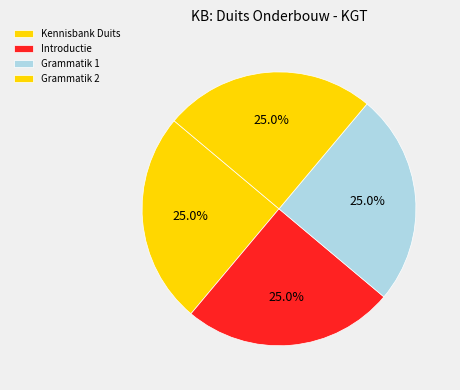

How many slices are in this pie chart?

4